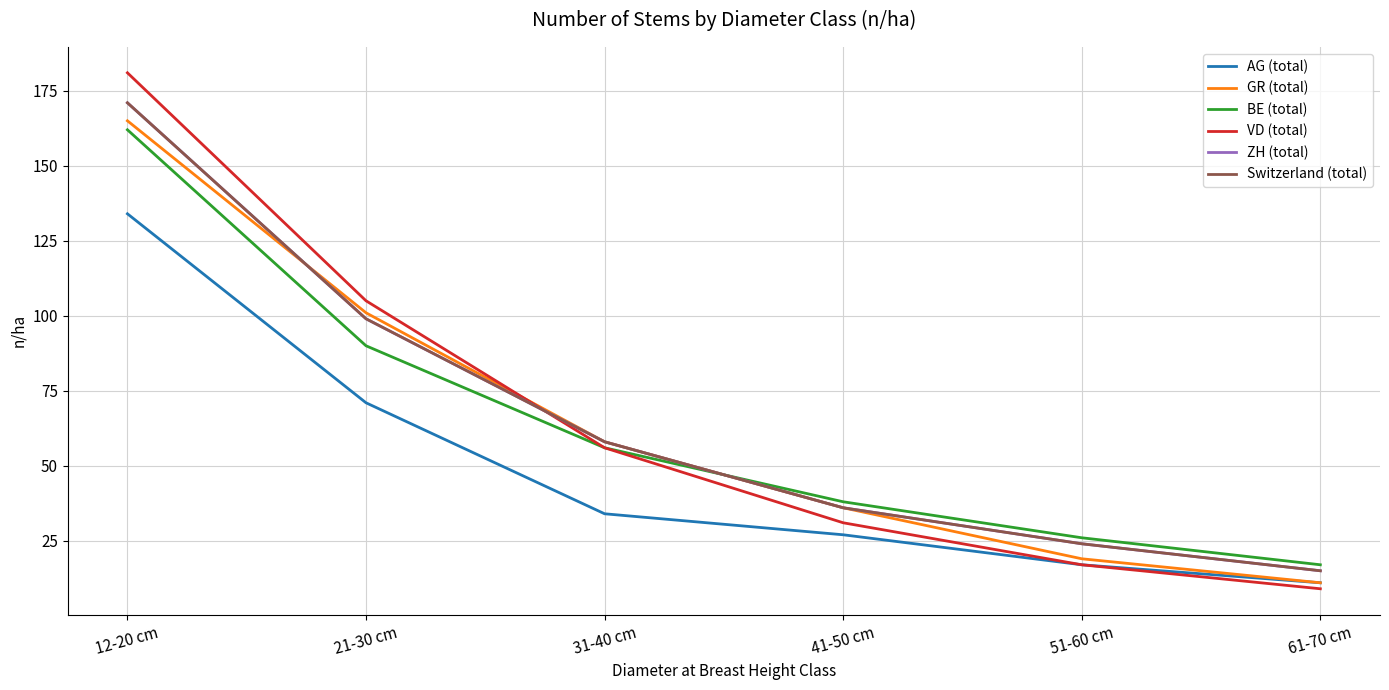

What is the difference between the maximum and second lowest values in the BE (total) series?

136